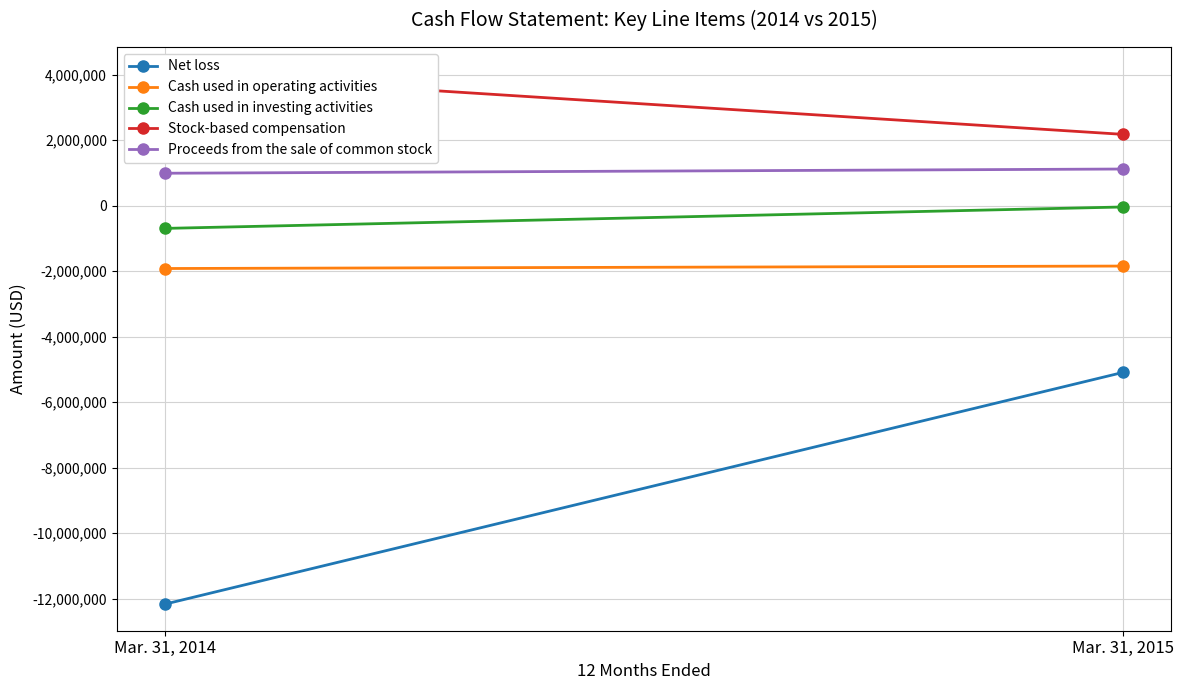

Which has a higher value, Mar. 31, 2015 or Mar. 31, 2014?

Mar. 31, 2015